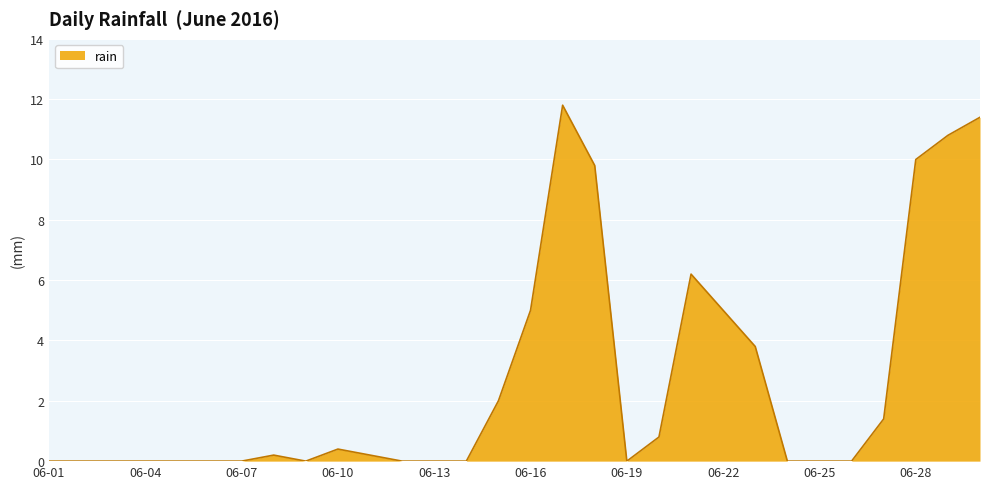

What is the difference between the maximum and minimum values?

11.8